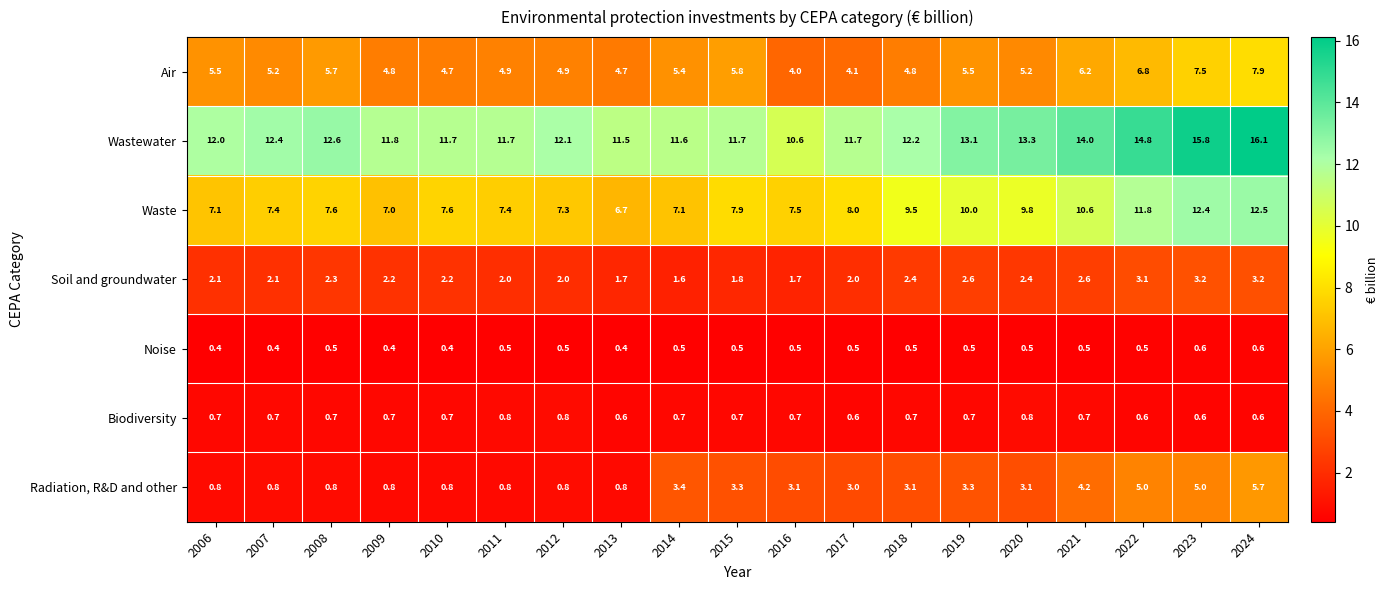

Is the value of Soil and groundwater at 2021 greater than the value of Biodiversity at 2008?

Yes